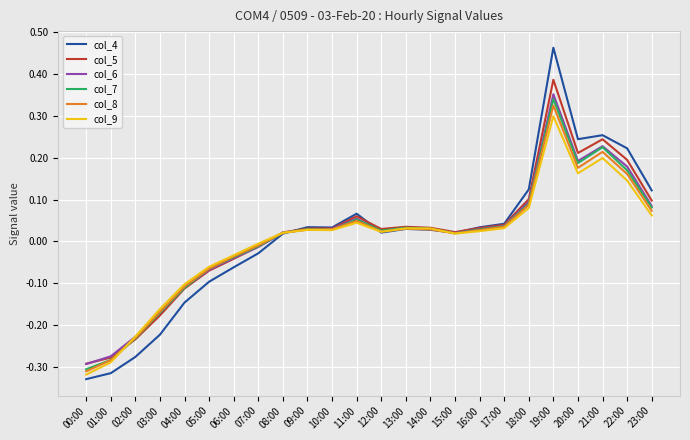

True or false: col_5 has more than 0 interior local peaks.

True